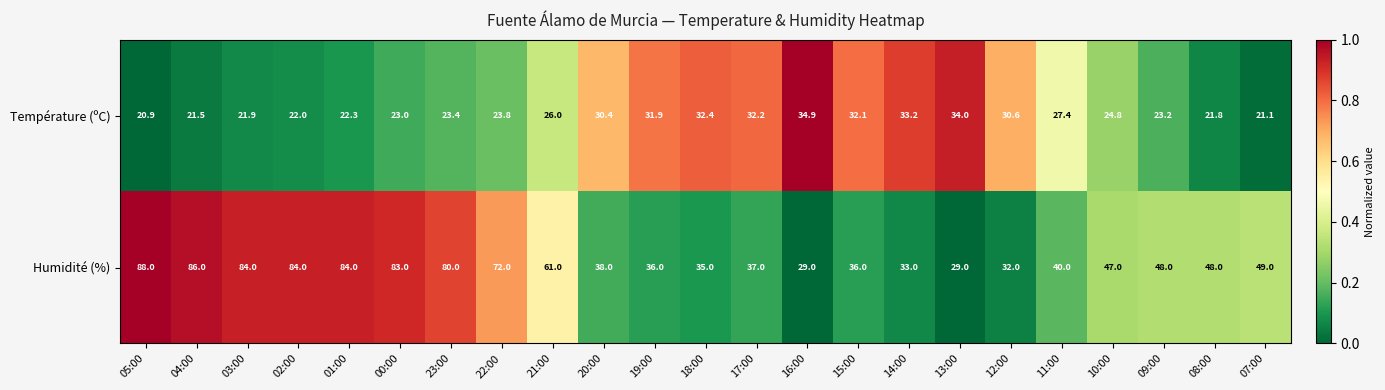

The value of Humidité (%) at 13:00 is 29.0. True or false?

True